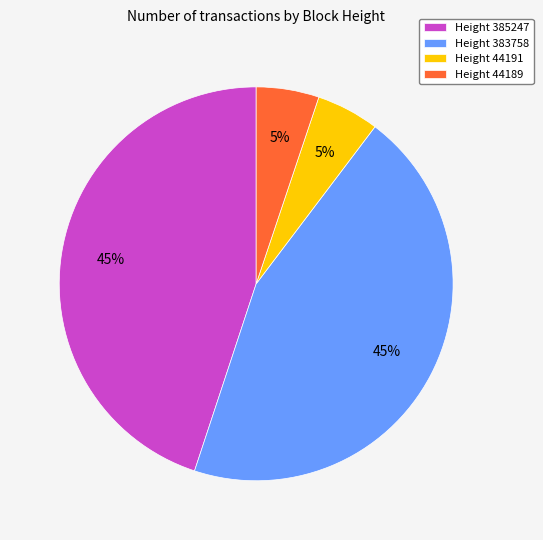

How many segments does this pie chart have?

4